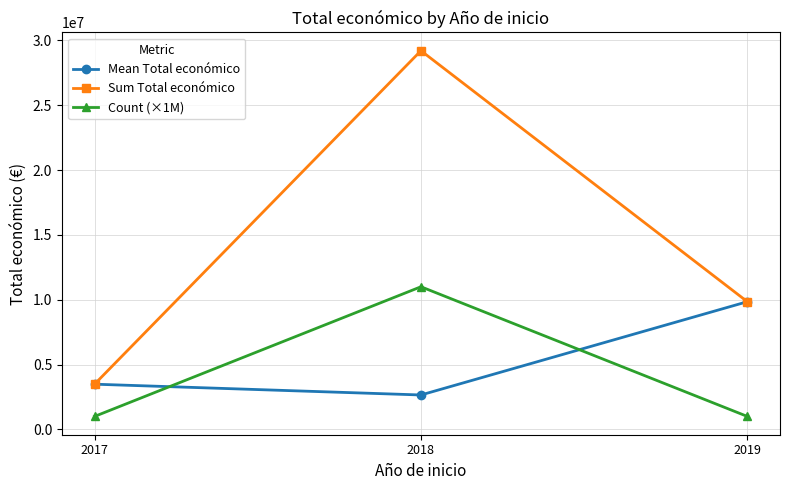

What is the value of the Count (×1M) point at the 3rd from the left?

1000000.0